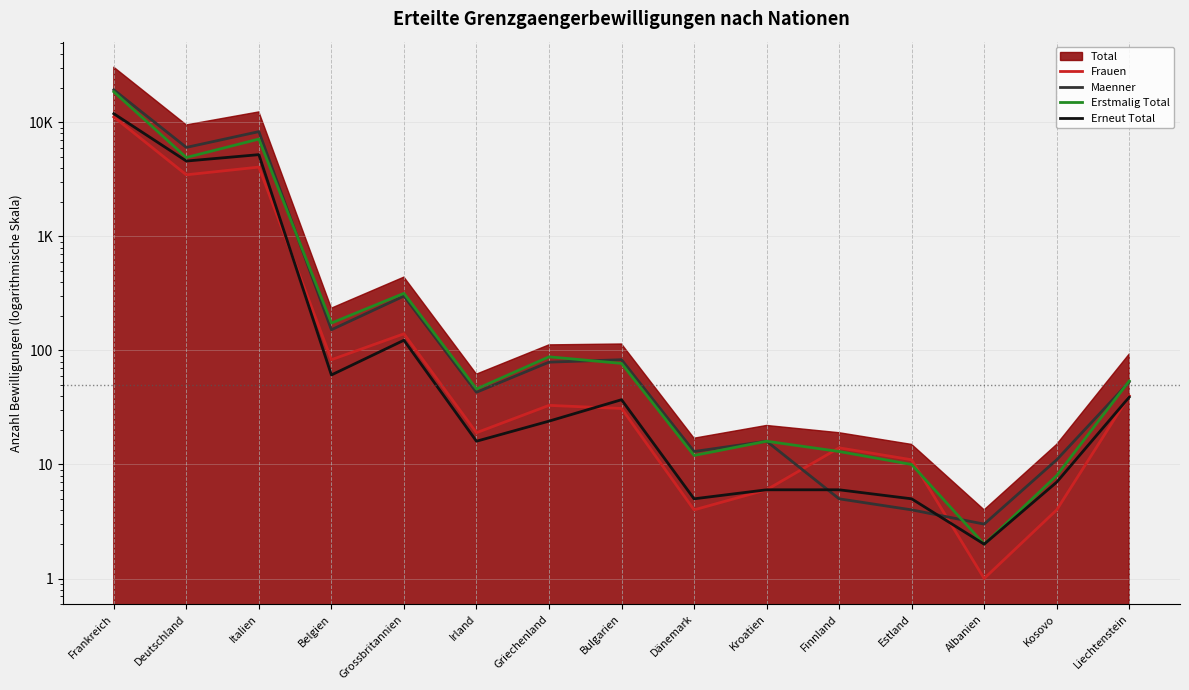

What is the difference between the maximum and minimum values in the Frauen series?

11175